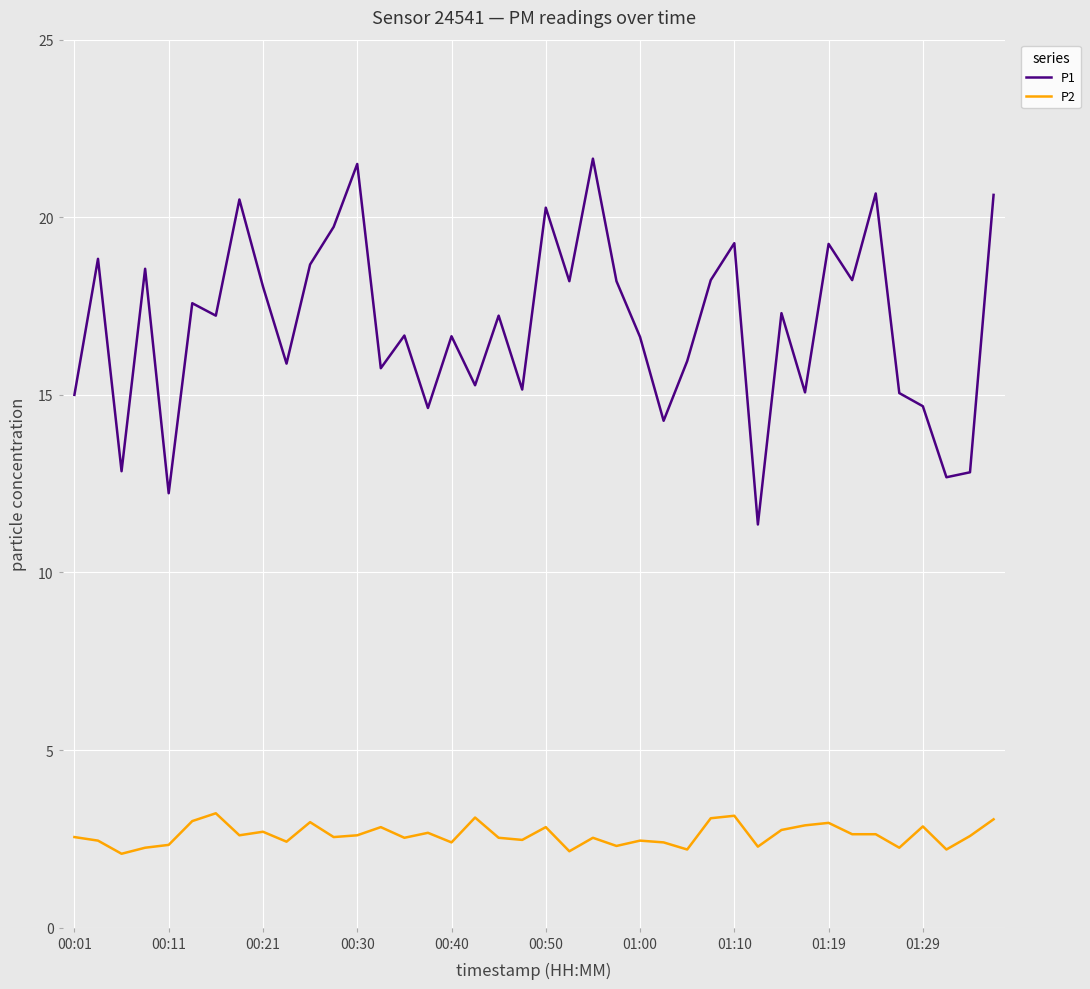

Which series has the largest total across all categories?

P1